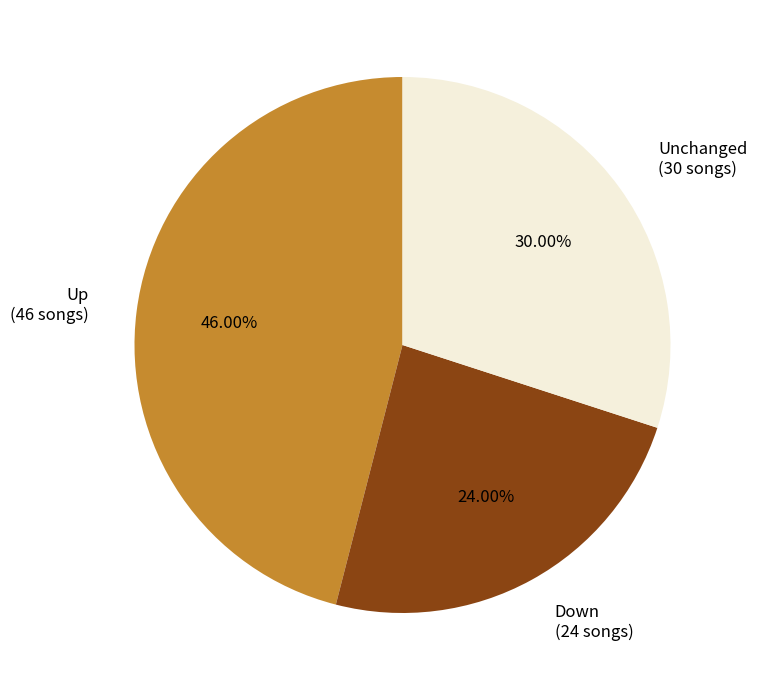

Combined, do Unchanged (30 songs) and Up (46 songs) account for over 50%?

Yes